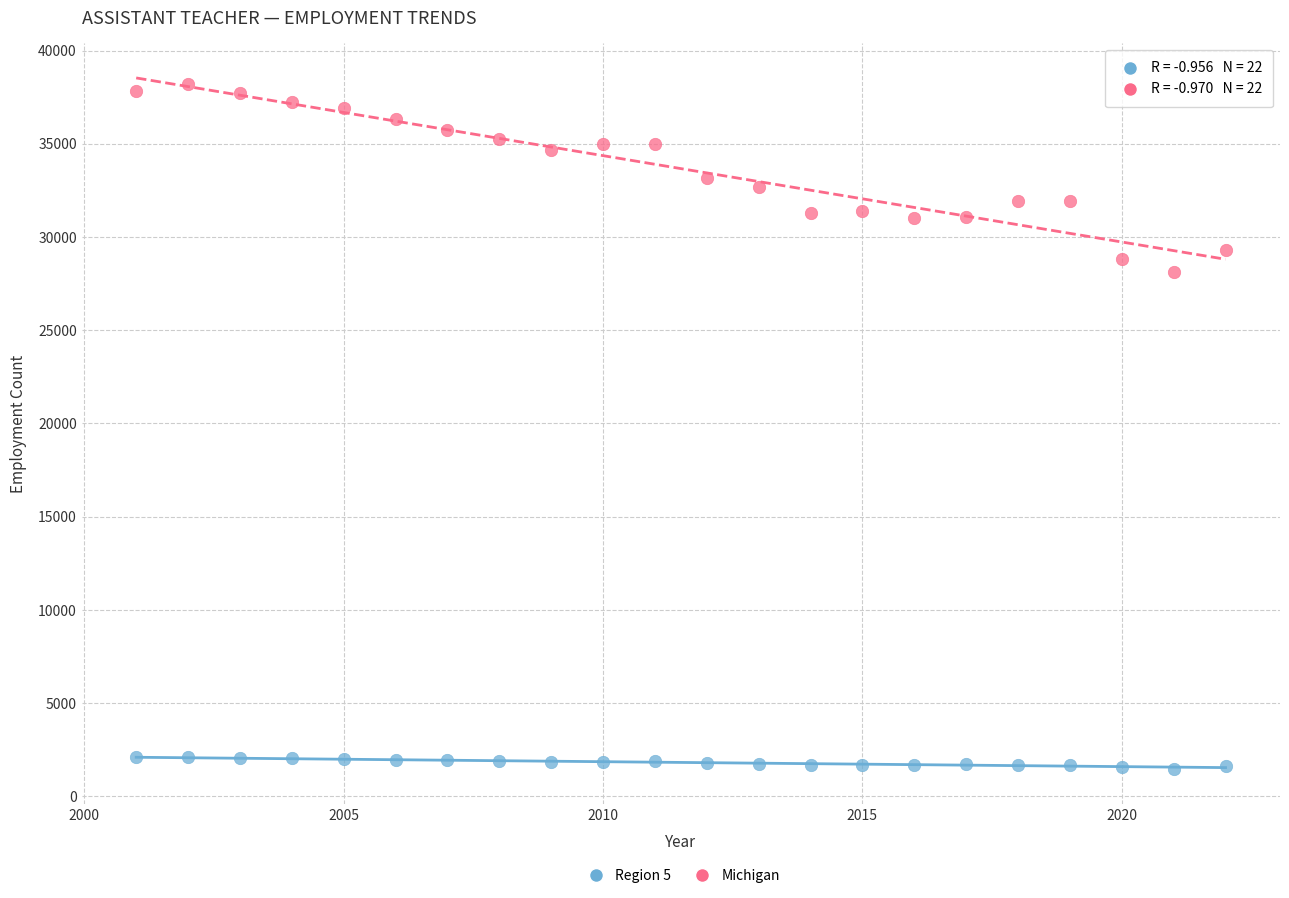

Across all data points, what is the range of Y values (max minus min)?

36749